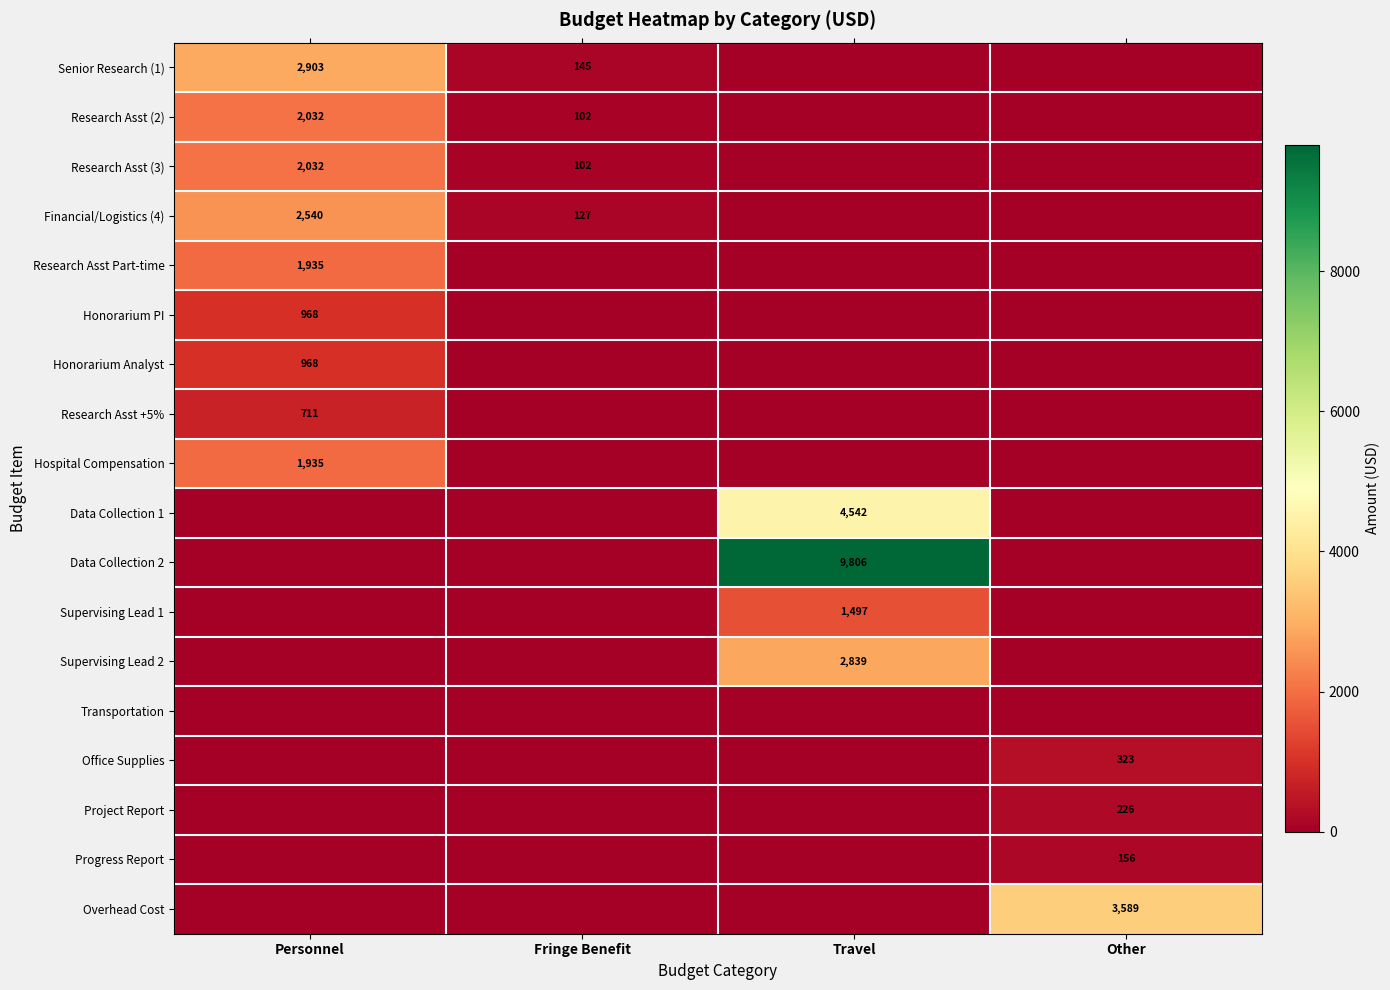

What is the difference between the Research Asst (2) values at Personnel and Fringe Benefit?

1930